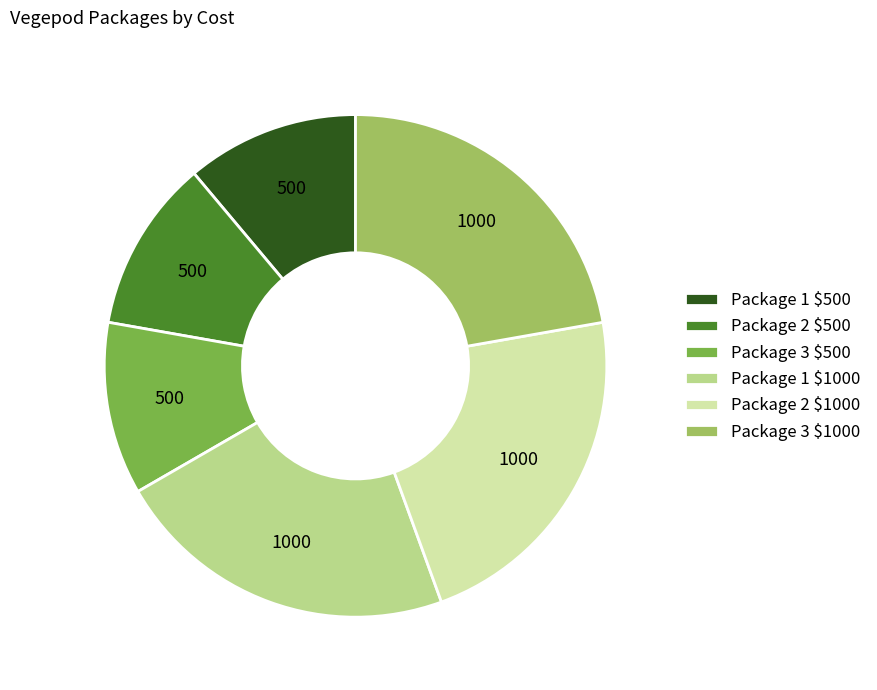

Is it true that Package 3 $1000 is 14% of the pie?

False